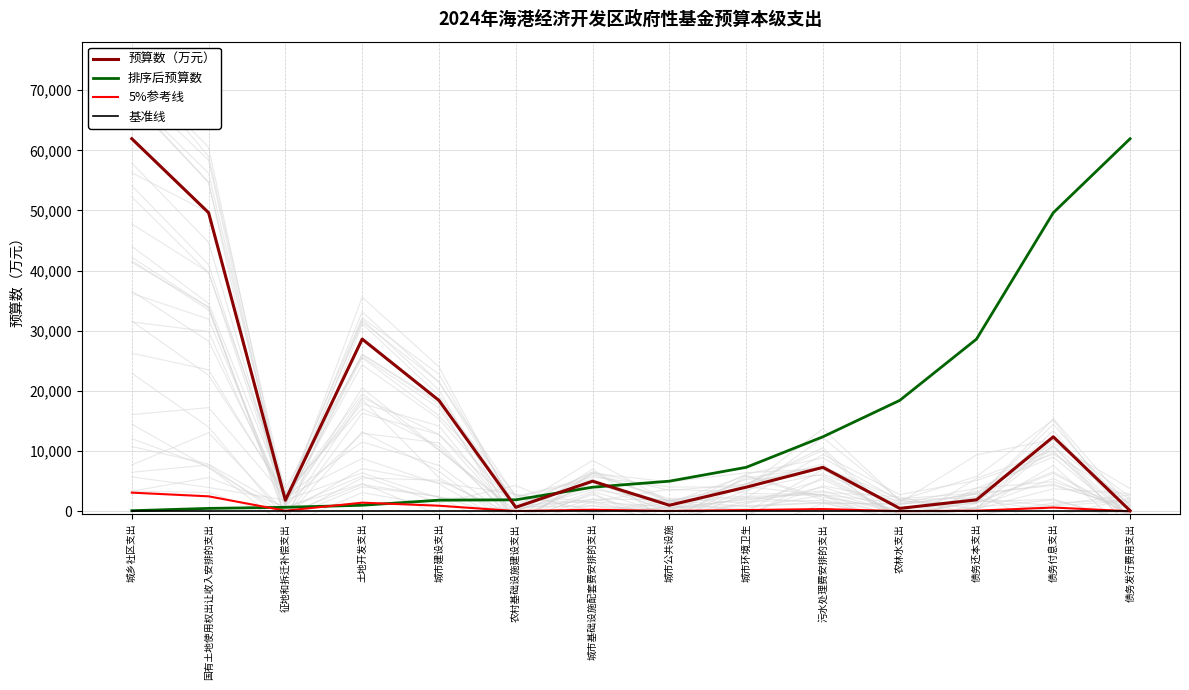

True or false: 排序后预算数 and 基准线 intersect in this chart.

False